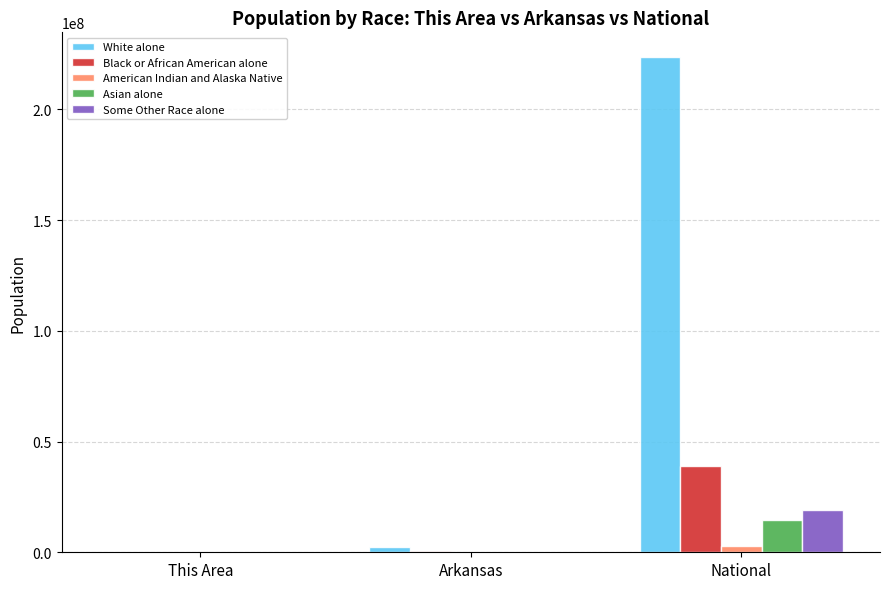

The American Indian and Alaska Native series shows 2932248 at National. True or false?

True